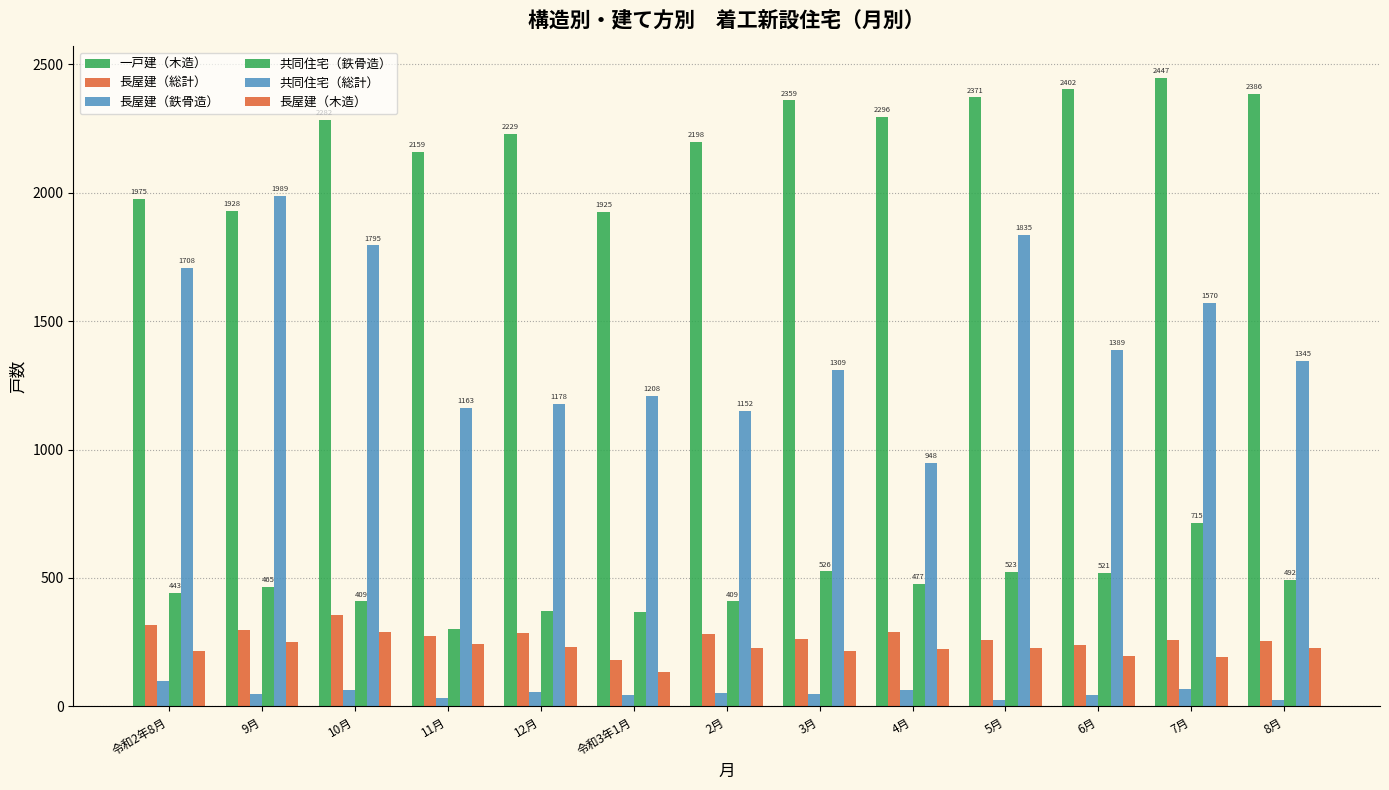

What is the minimum value for 長屋建（木造）?

135